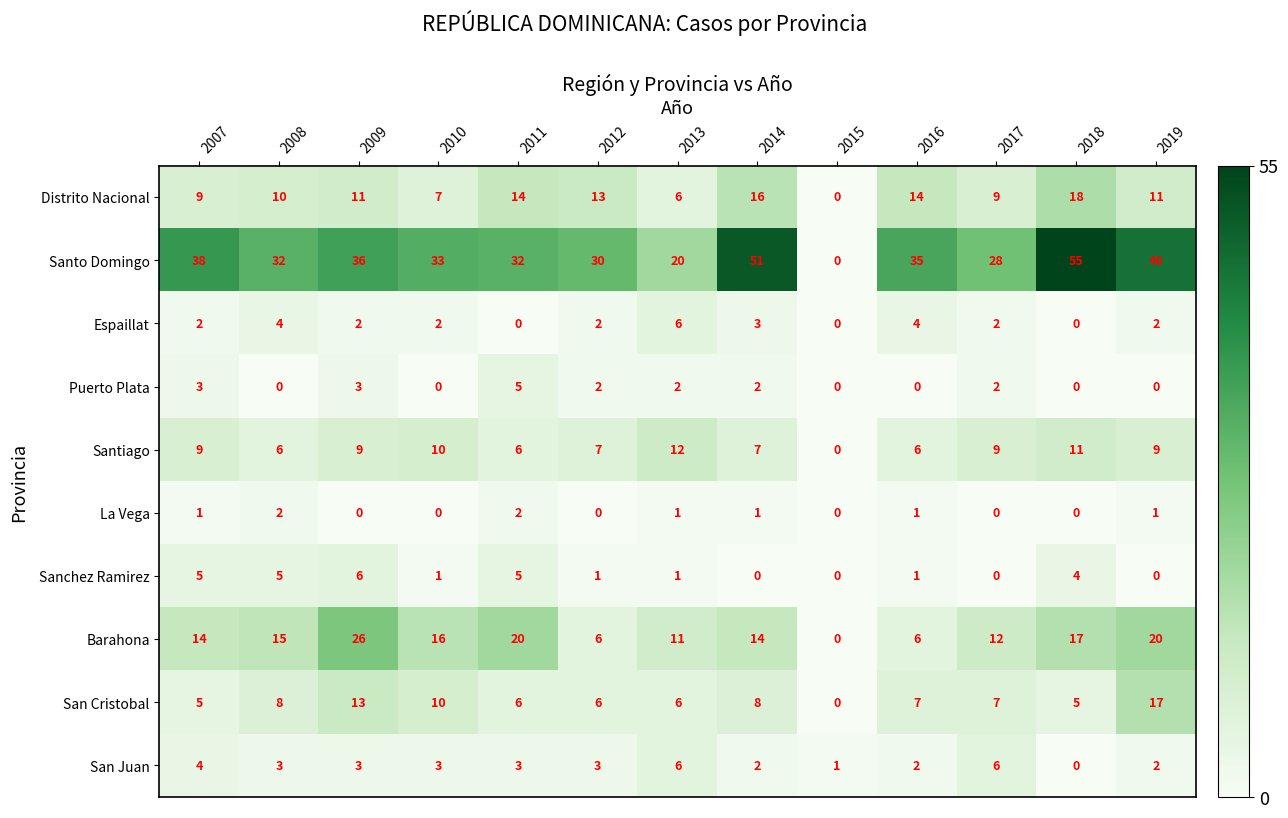

Which category has the highest value in the Puerto Plata series?

2011